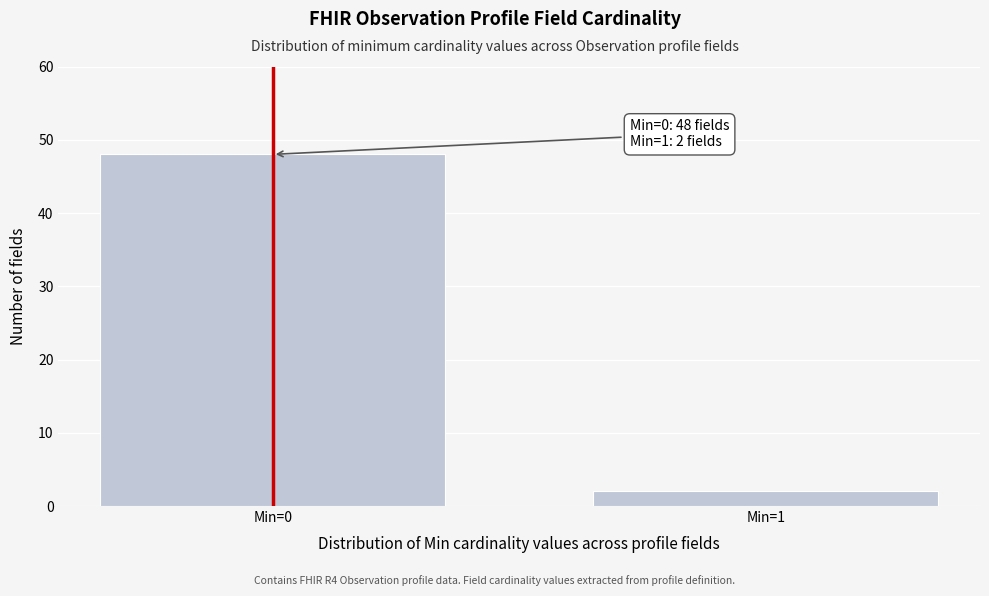

Reading right to left, list all the values displayed in this chart.

2	48